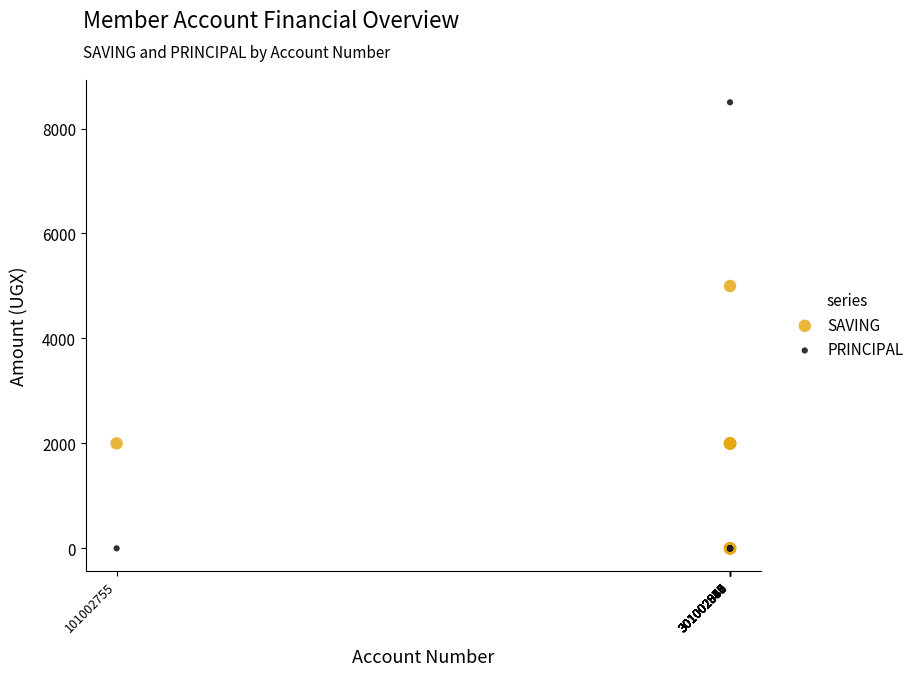

Across all series, what Y value is closest to 4250?

5000